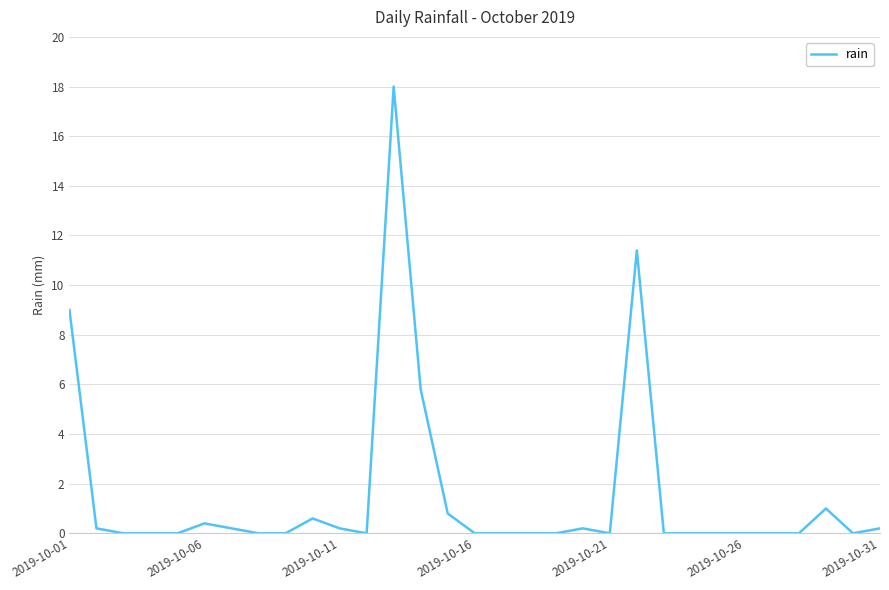

What is the maximum value shown in the chart?

18.0